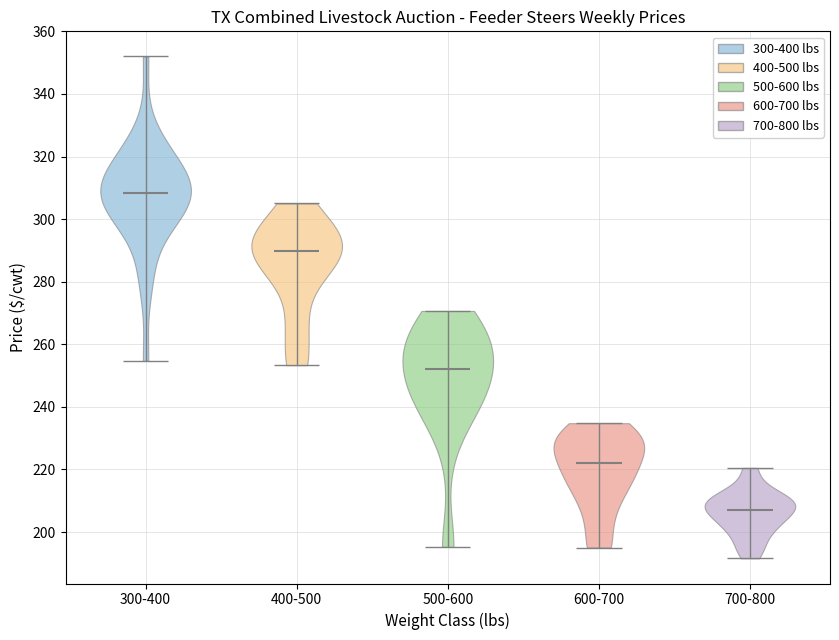

What is the highest point the violin for 300-400 reaches on the y-axis? The values are not printed on the chart, so give them approximately, as read against the axis.

352